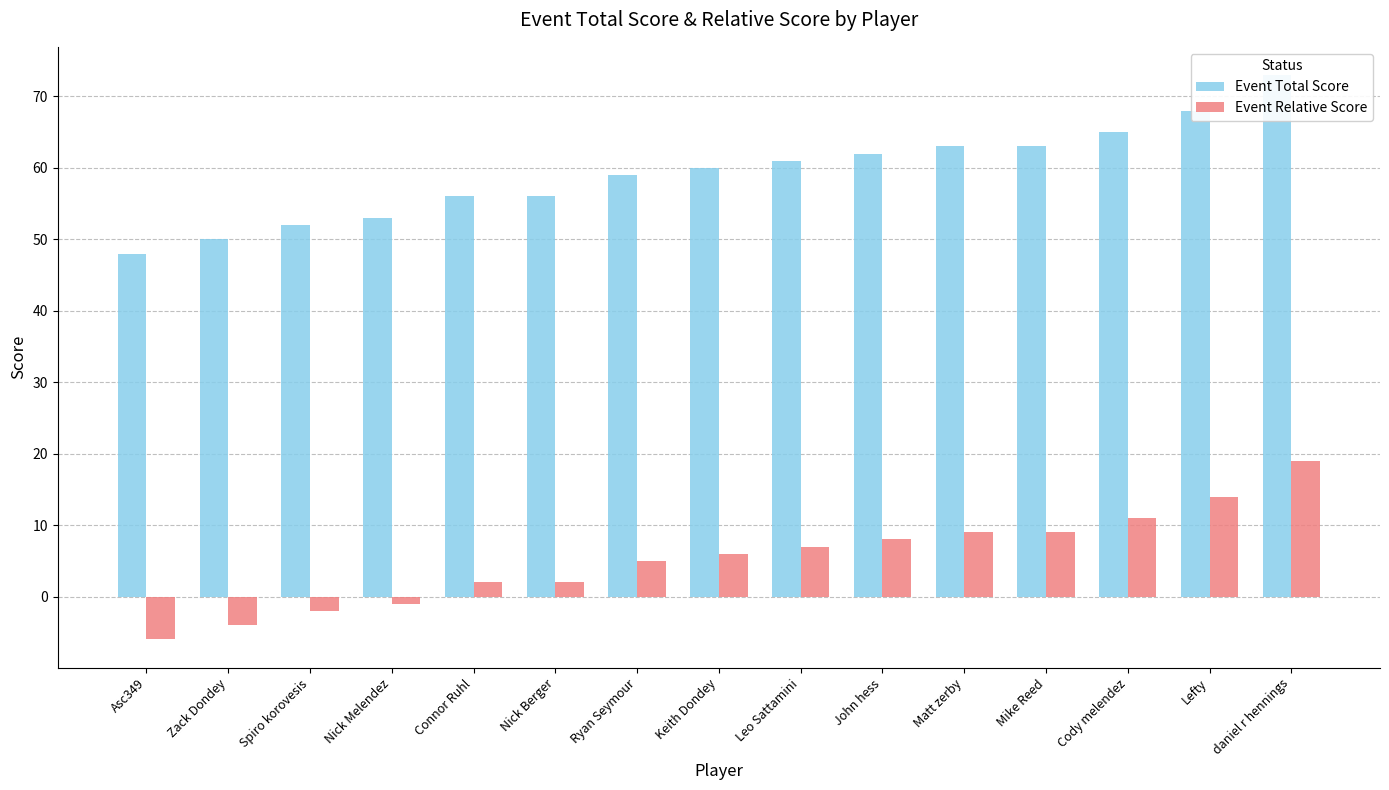

Reading left to right, extract all data points from this chart.

Event Total Score: 48	50	52	53	56	56	59	60	61	62	63	63	65	68	73
Event Relative Score: -6	-4	-2	-1	2	2	5	6	7	8	9	9	11	14	19